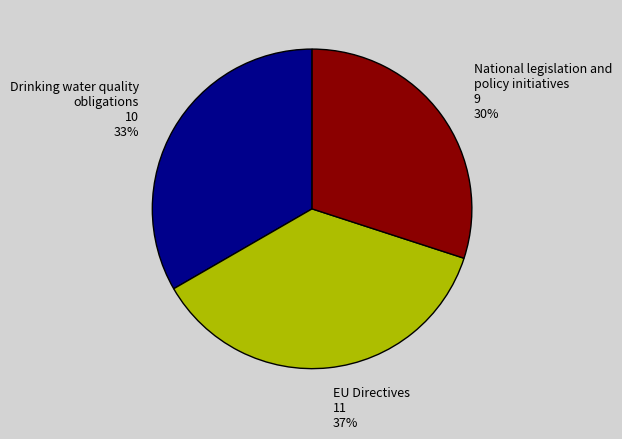

Is it true that EU Directives 11 37% is 23% of the pie?

False